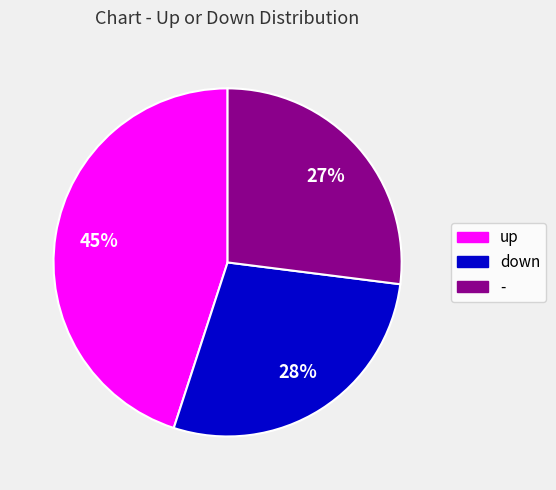

The - slice represents 19% of the pie. True or false?

False